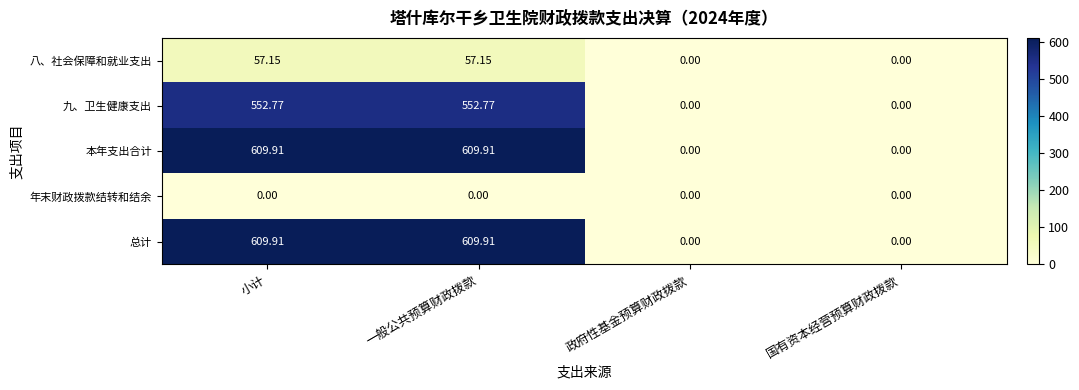

At which label does 本年支出合计 first exceed 609?

小计